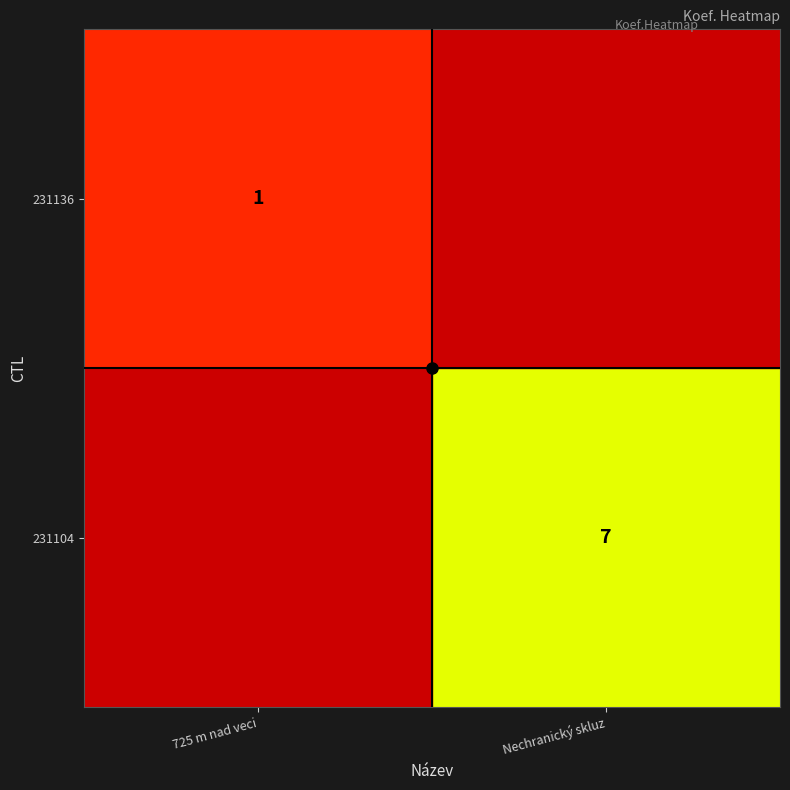

True or false: 231136 has a value of 1 at 725 m nad veci.

True